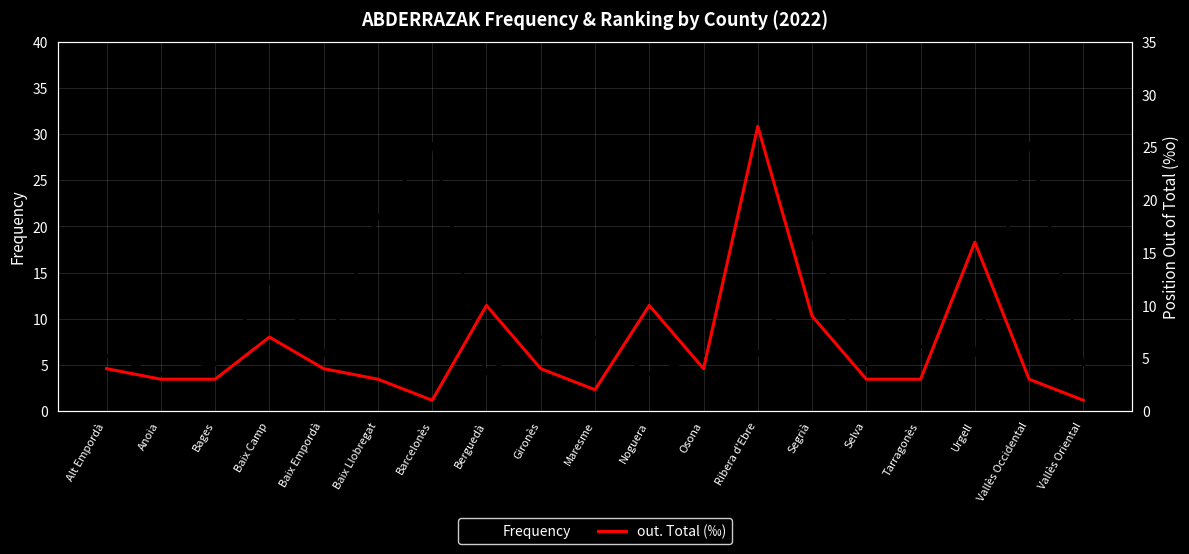

List the series in order of their overall mean, lowest first.

out. Total (‰), Frequency